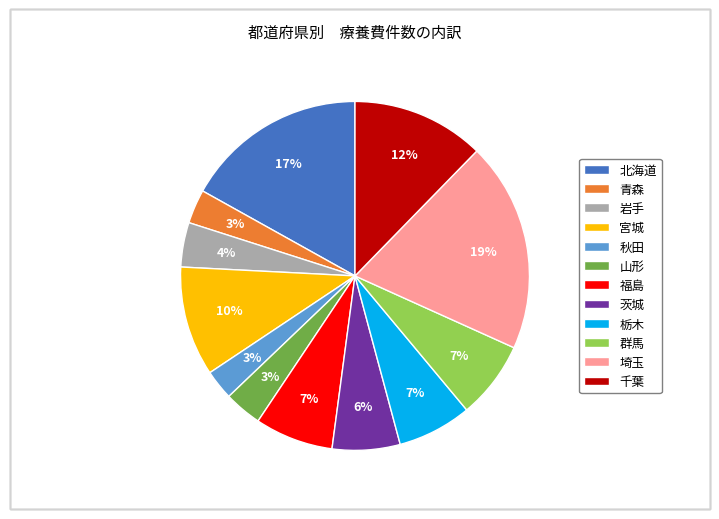

Do 埼玉 and 群馬 together represent more than half of the pie?

No